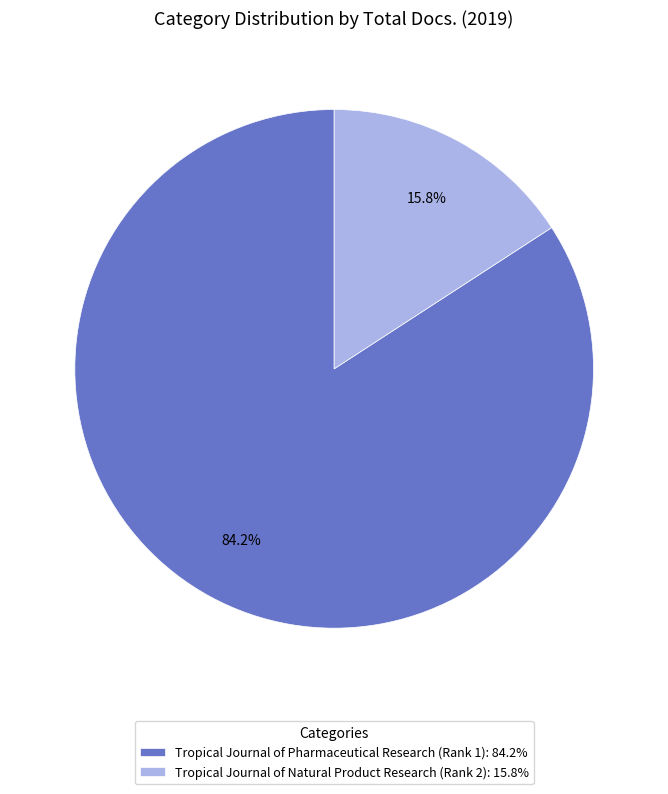

Which has a higher value, Tropical Journal of Natural Product Research (Rank 2) or Tropical Journal of Pharmaceutical Research (Rank 1)?

Tropical Journal of Pharmaceutical Research (Rank 1)